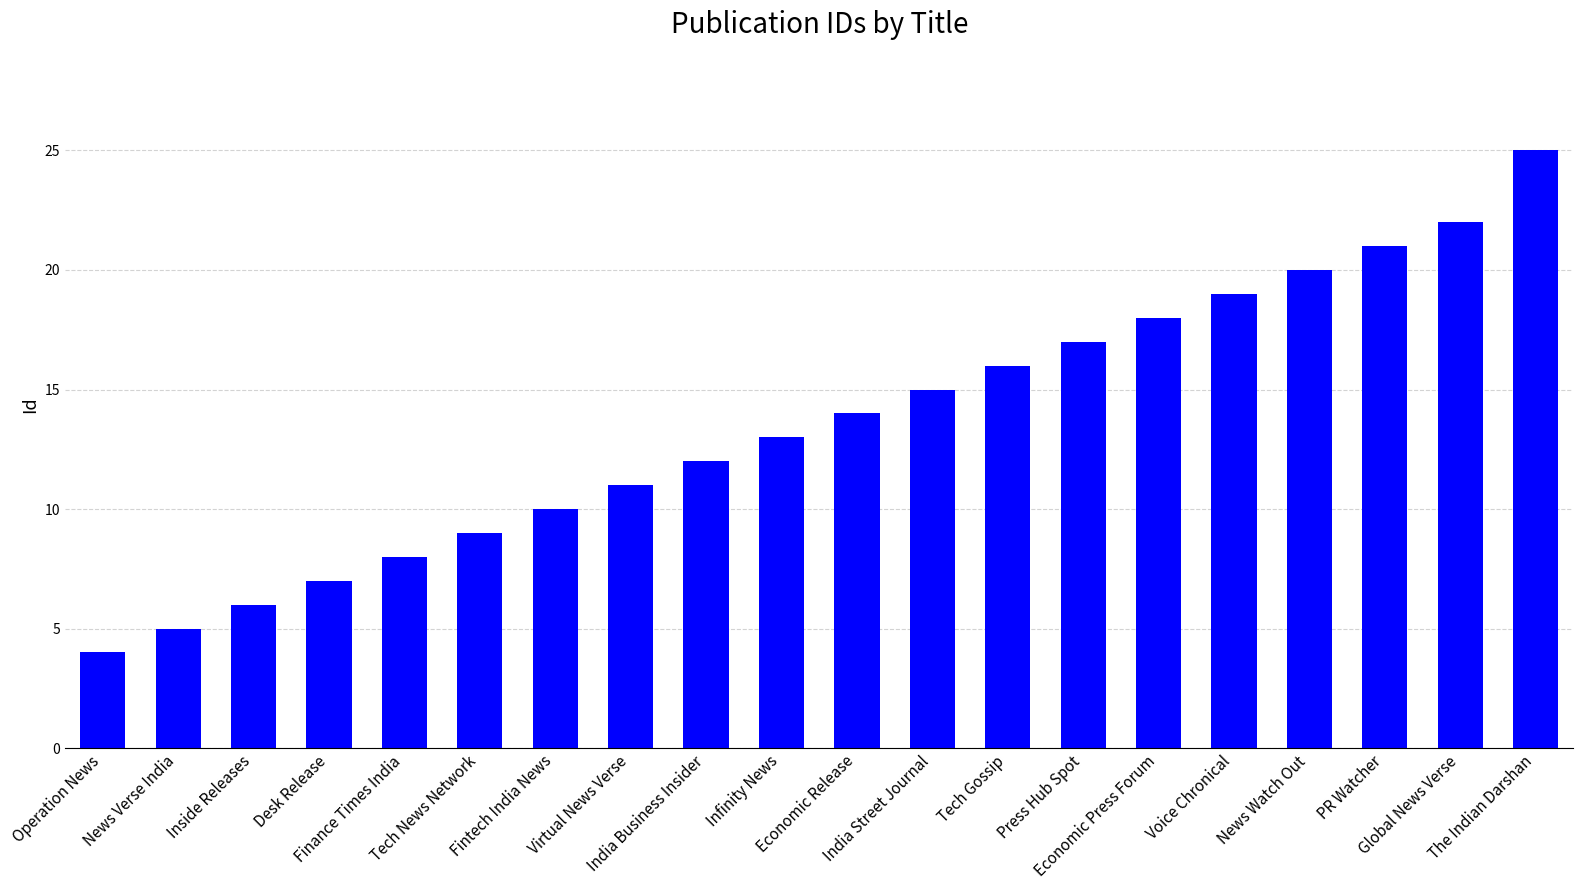

What is the average value?

14